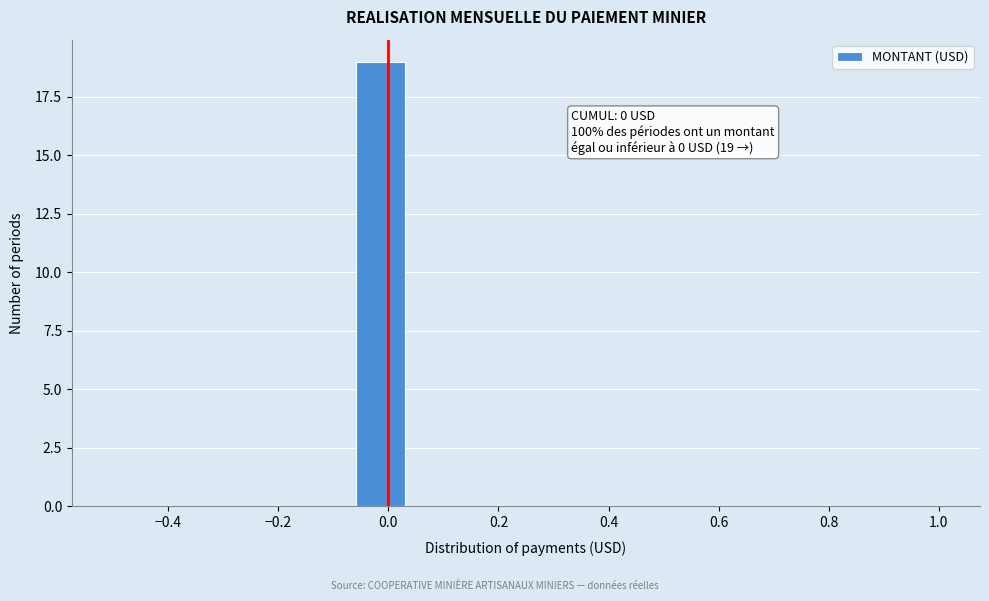

Over which range of the x-axis is the bar tallest?

-0.06 to 0.02